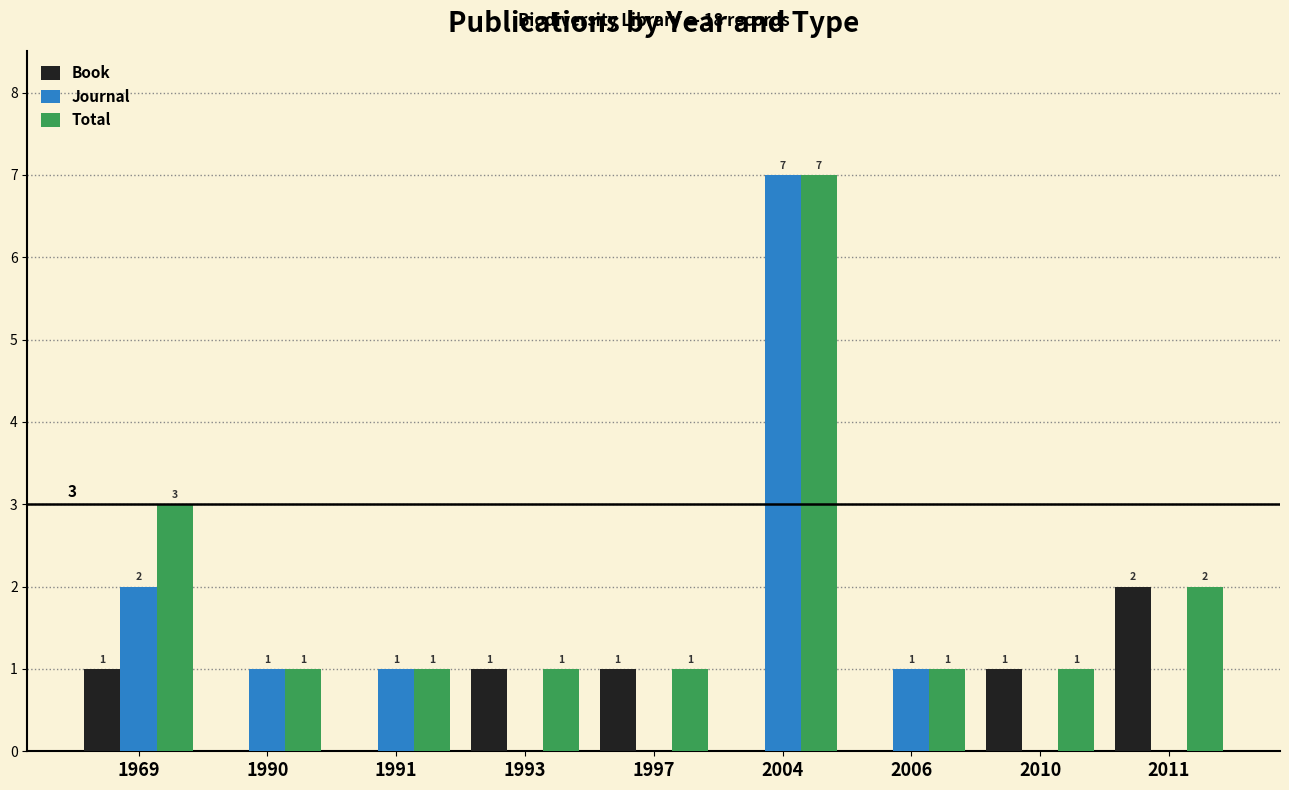

What is the sum of all Journal values?

12